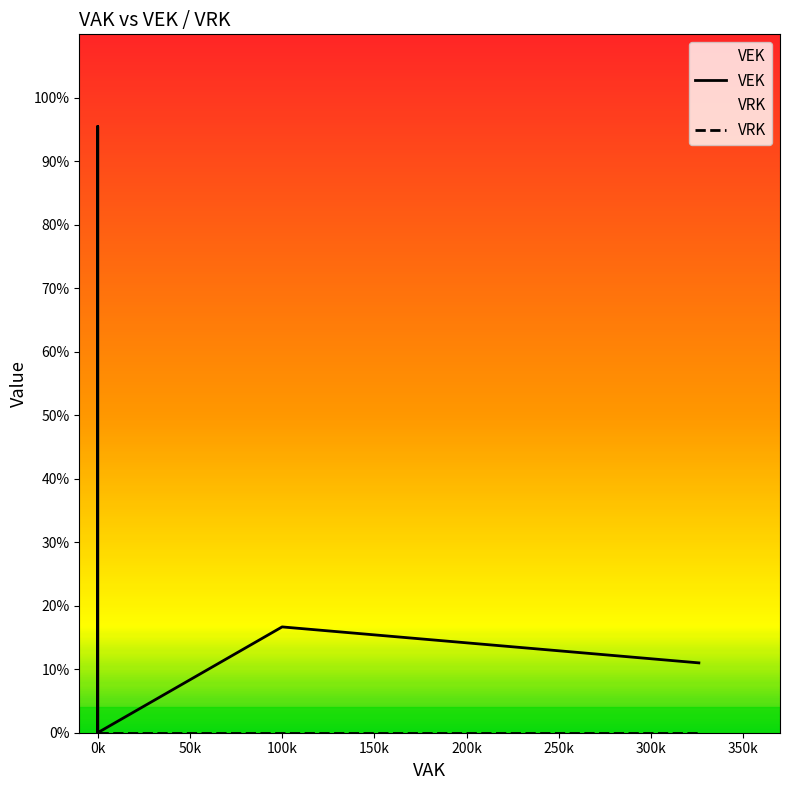

Does the chart have visible grid lines?

No